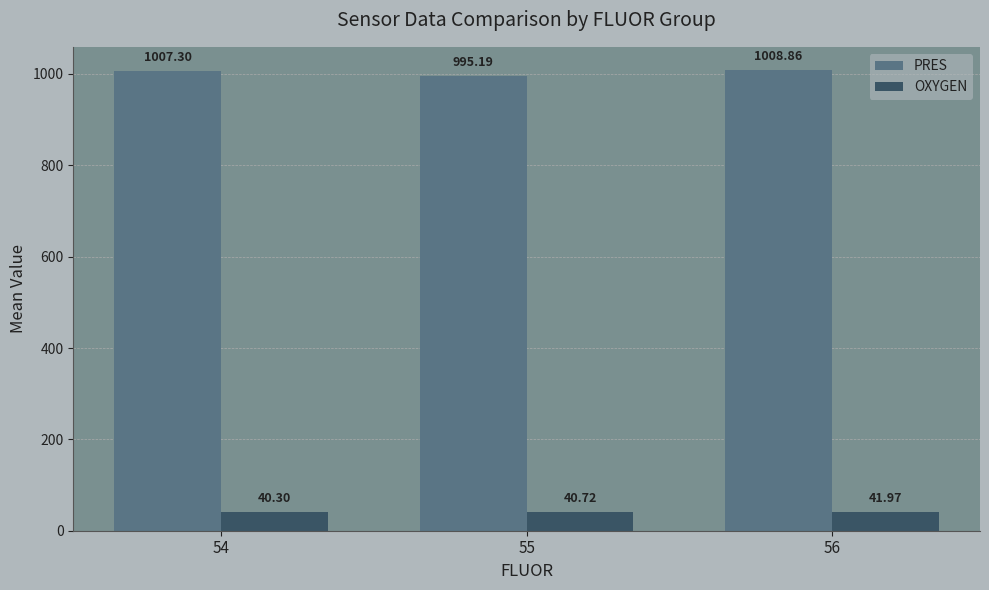

What is the greatest value displayed?

1008.9